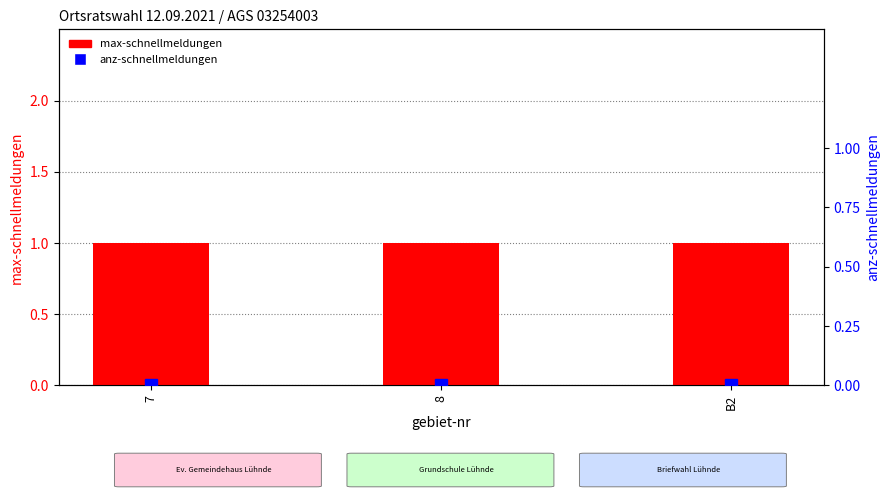

What is the label of the 3rd bar from the left?

B2